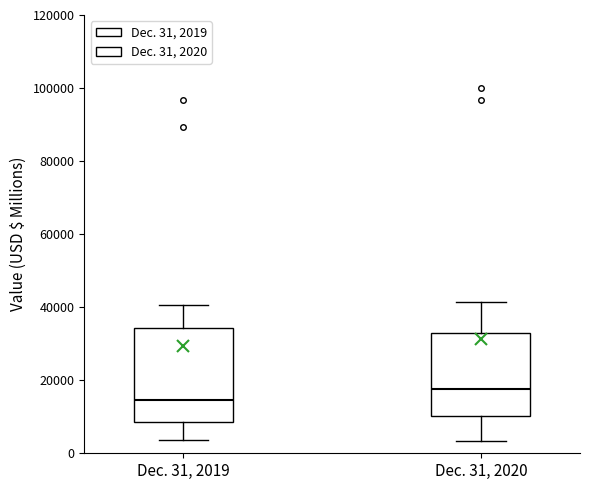

Which box's median line is the lowest?

Dec. 31, 2019